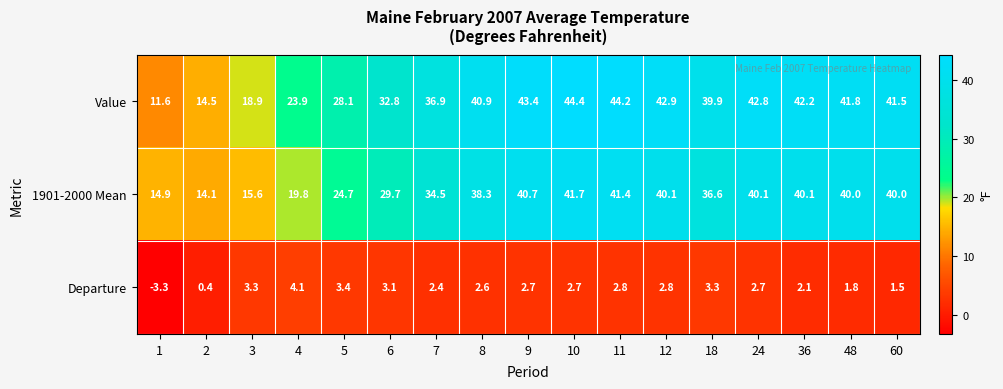

True or false: 1901-2000 Mean has a value of 25.5 at 60.

False